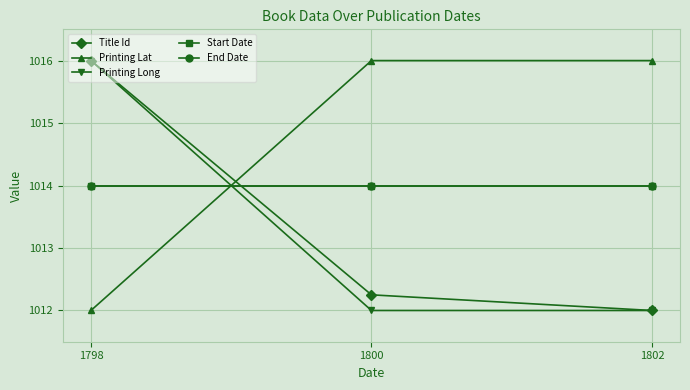

Between 1798 and 1802, which is larger?

1798